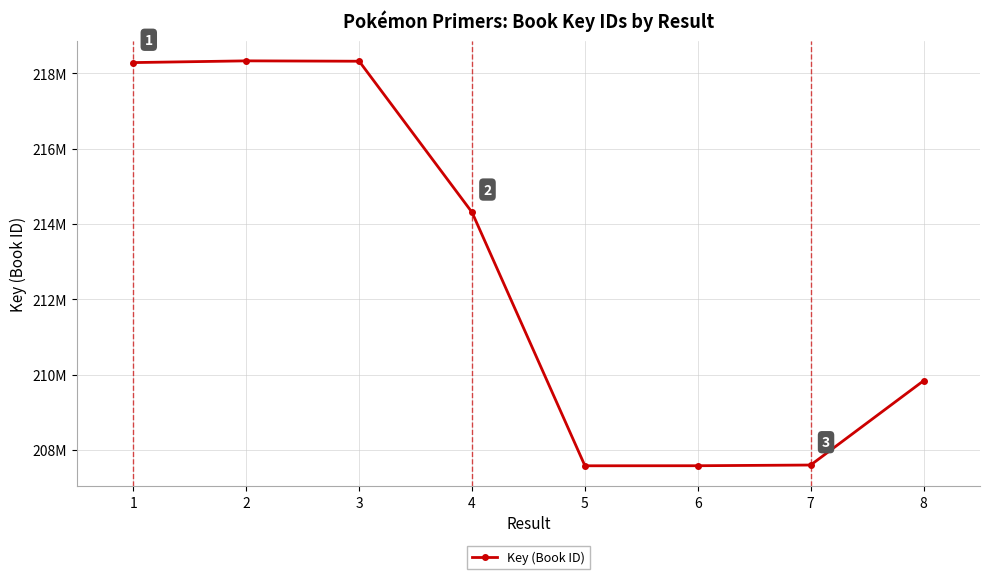

How many points are lower than both their immediate neighbors (excluding endpoints)?

1